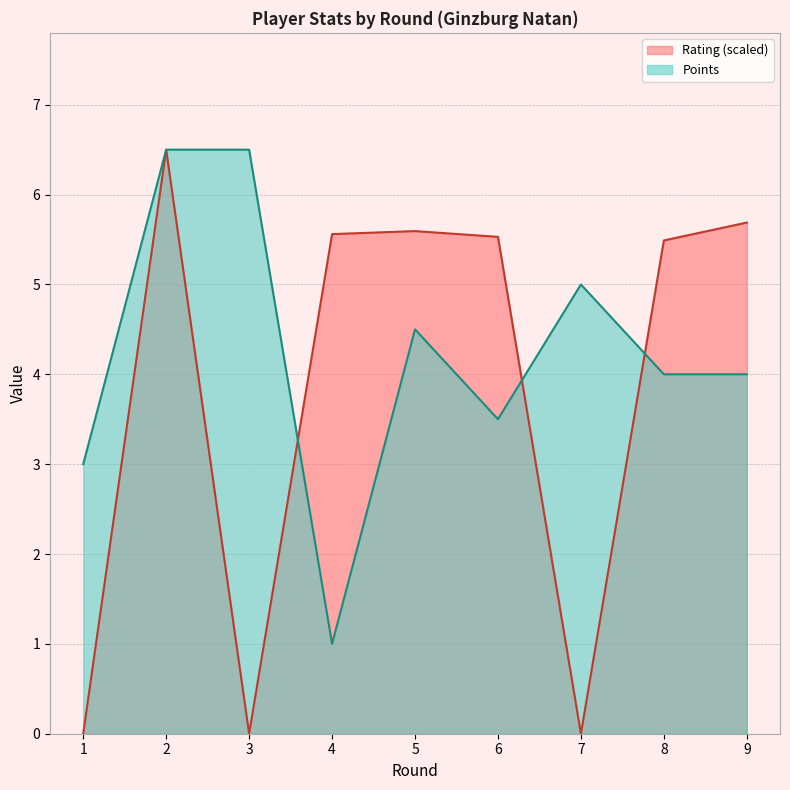

What is the difference between the maximum and minimum values in the Rating series?

6.5